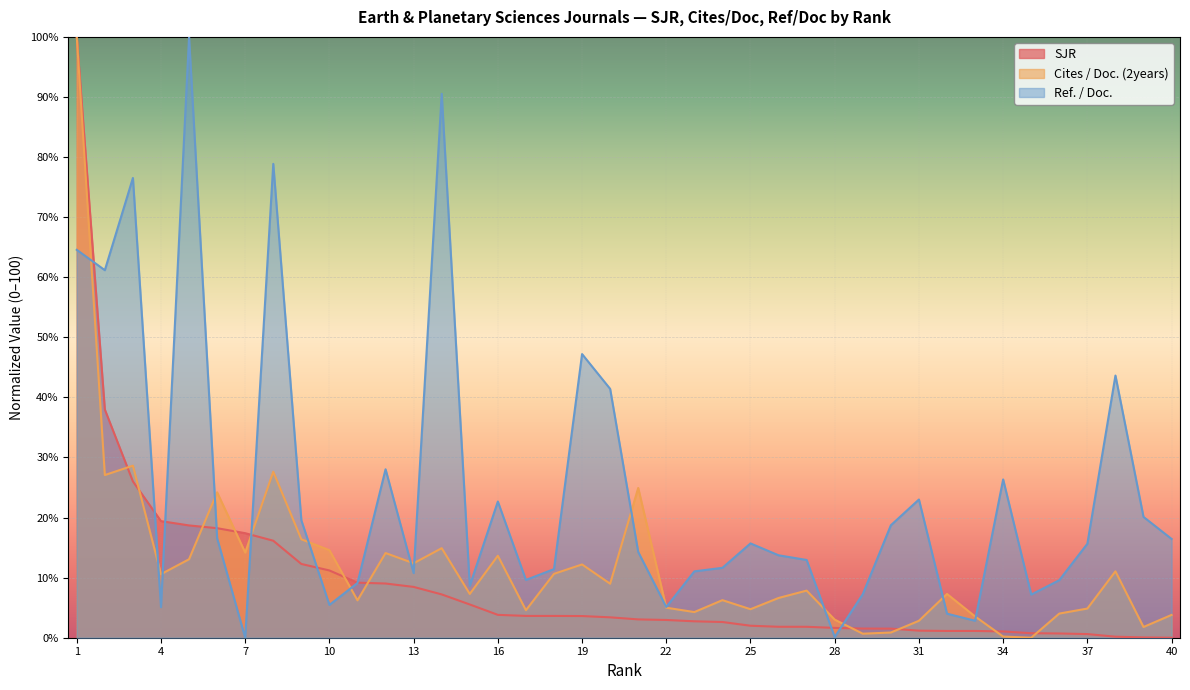

How many data points in Cites / Doc. (2years) are less than 7?

18